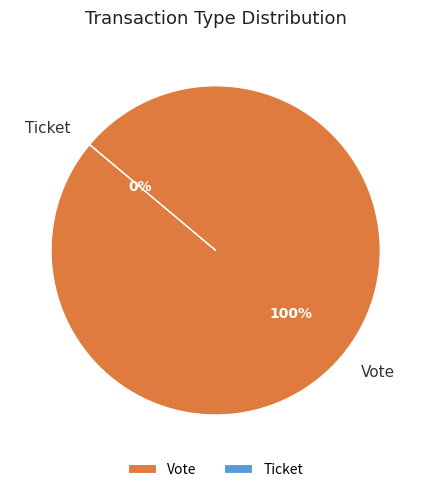

The Ticket slice represents 1% of the pie. True or false?

False